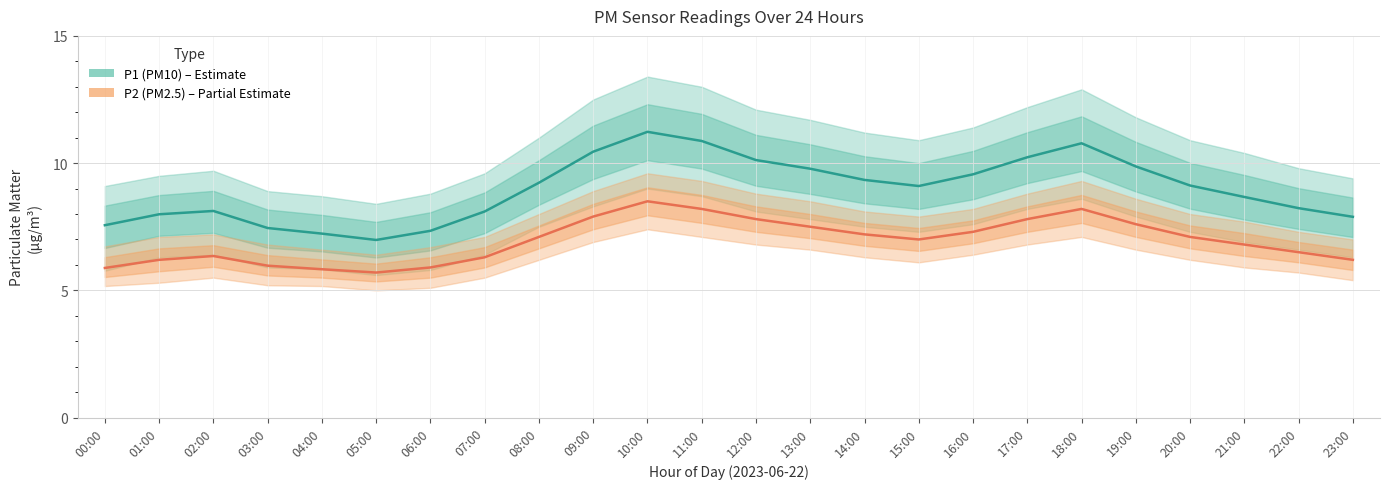

Which has a higher value, 07:00 or 23:00?

07:00